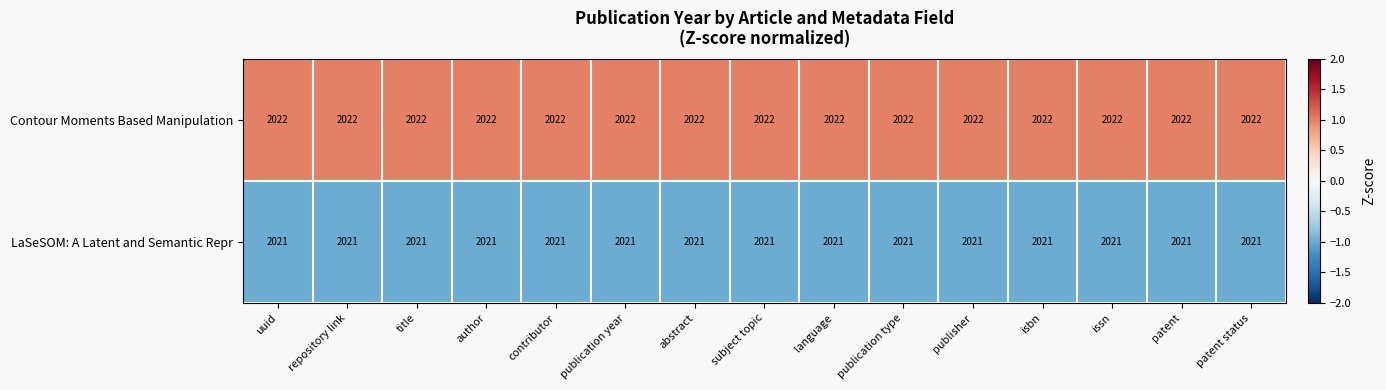

What is the total value across all series at title?

4043